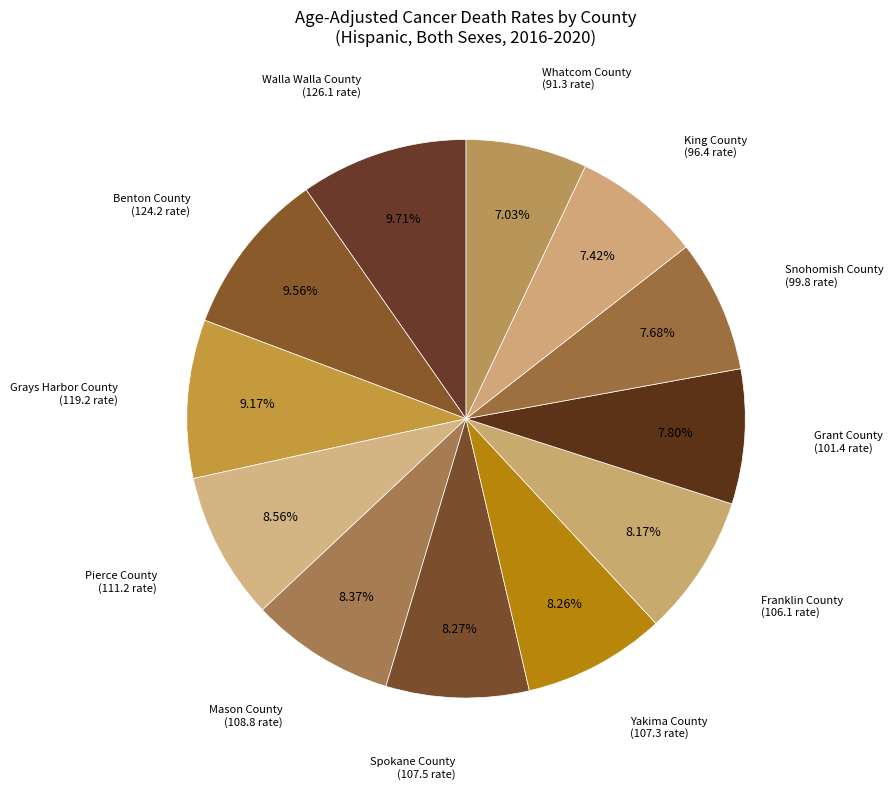

To the nearest percent, what is the combined percentage of Mason County and Benton County?

18%